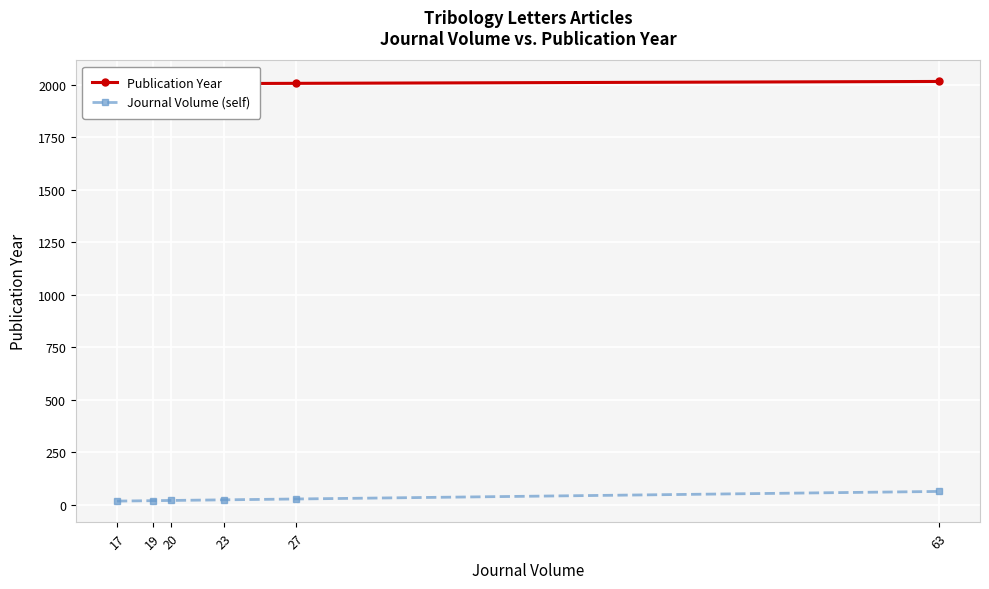

What is the value of the Publication Year point at the 1st from the left?

2004